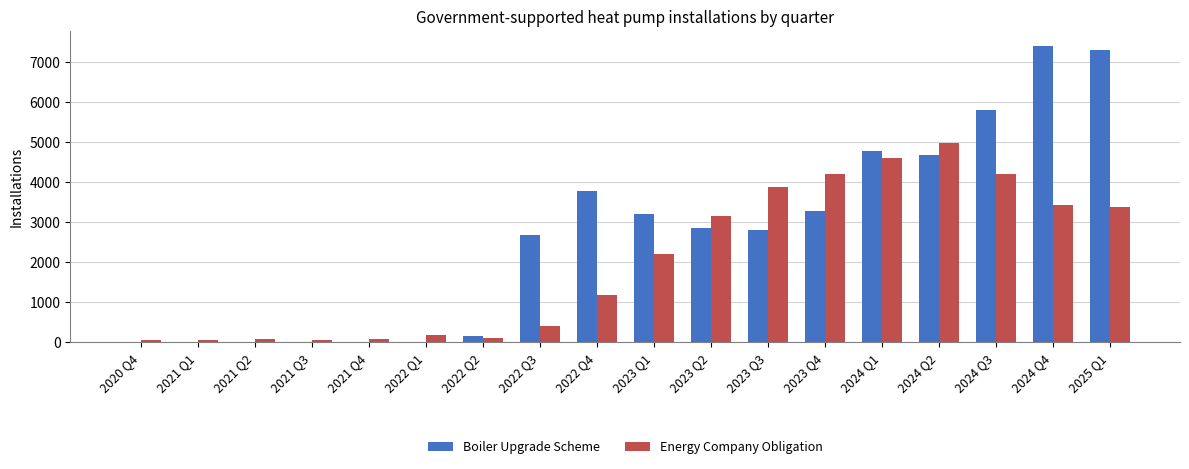

Between 2021 Q1 and 2025 Q1, which series saw the biggest shift?

Boiler Upgrade Scheme